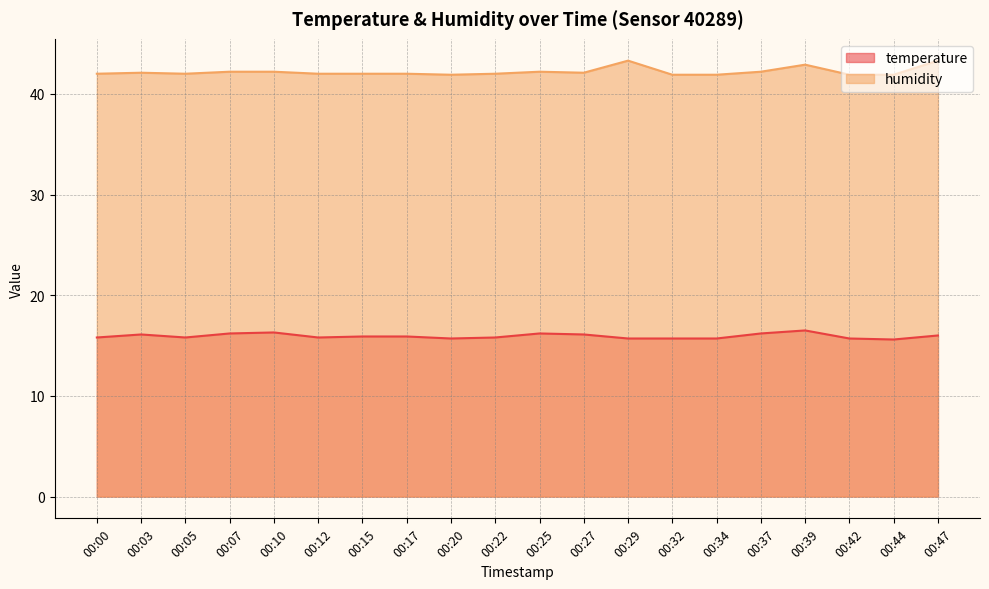

Which category has the highest value in the humidity series?

00:29